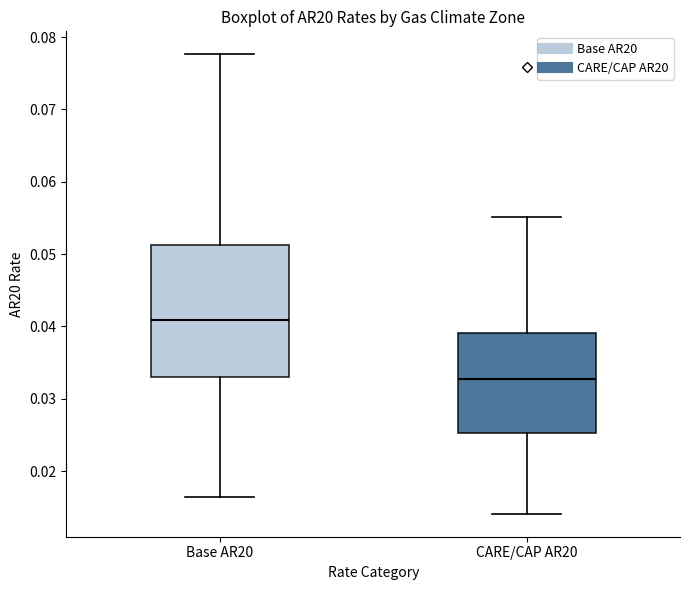

Comparing the boxes themselves (not the whiskers), which one is the tallest?

Base AR20